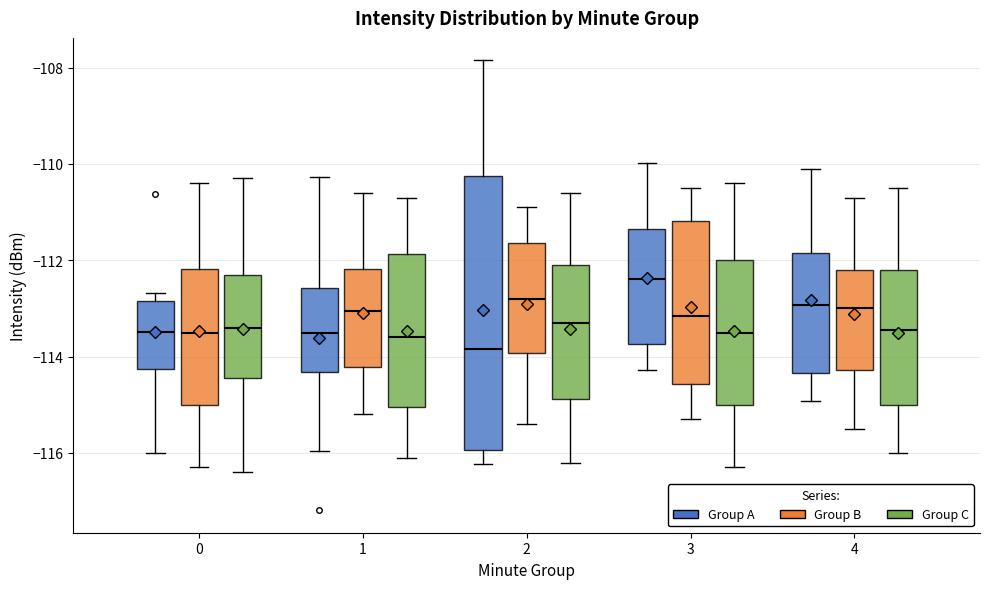

Reading left to right, transcribe this box plot: for each box, give where its median line is, the range the box spans, and where its two whiskers end, as read against the y-axis. The values are not printed on the chart, so give them approximately, as read against the axis.

0 (Group A): median -113.4, box -114.2 to -112.8, whiskers -116.0 to -112.6
0 (Group B): median -113.4, box -115.0 to -112.2, whiskers -116.2 to -110.4
0 (Group C): median -113.4, box -114.4 to -112.2, whiskers -116.4 to -110.2
1 (Group A): median -113.6, box -114.4 to -112.6, whiskers -116.0 to -110.2
1 (Group B): median -113.0, box -114.2 to -112.2, whiskers -115.2 to -110.6
1 (Group C): median -113.6, box -115.0 to -111.8, whiskers -116.0 to -110.6
2 (Group A): median -113.8, box -116.0 to -110.2, whiskers -116.2 to -107.8
2 (Group B): median -112.8, box -114.0 to -111.6, whiskers -115.4 to -110.8
2 (Group C): median -113.2, box -114.8 to -112.0, whiskers -116.2 to -110.6
3 (Group A): median -112.4, box -113.8 to -111.4, whiskers -114.2 to -110.0
3 (Group B): median -113.2, box -114.6 to -111.2, whiskers -115.2 to -110.4
3 (Group C): median -113.4, box -115.0 to -112.0, whiskers -116.2 to -110.4
4 (Group A): median -113.0, box -114.4 to -111.8, whiskers -115.0 to -110.0
4 (Group B): median -113.0, box -114.2 to -112.2, whiskers -115.4 to -110.6
4 (Group C): median -113.4, box -115.0 to -112.2, whiskers -116.0 to -110.4